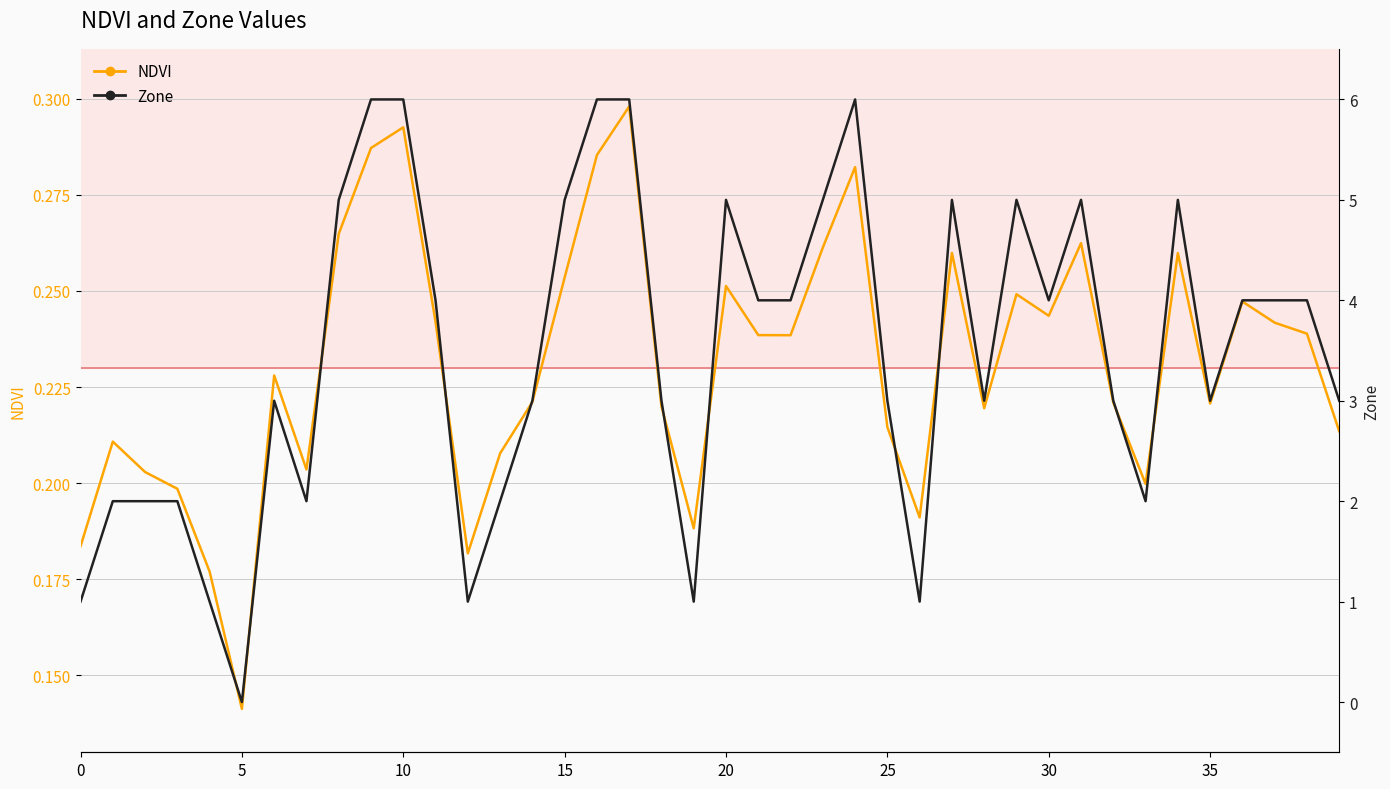

Reading right to left, extract all data points from this chart.

NDVI: 0.2	0.2	0.2	0.2	0.2	0.3	0.2	0.2	0.3	0.2	0.2	0.2	0.3	0.2	0.2	0.3	0.3	0.2	0.2	0.3	0.2	0.2	0.3	0.3	0.3	0.2	0.2	0.2	0.2	0.3	0.3	0.3	0.2	0.2	0.1	0.2	0.2	0.2	0.2	0.2
Zone: 3.0	4.0	4.0	4.0	3.0	5.0	2.0	3.0	5.0	4.0	5.0	3.0	5.0	1.0	3.0	6.0	5.0	4.0	4.0	5.0	1.0	3.0	6.0	6.0	5.0	3.0	2.0	1.0	4.0	6.0	6.0	5.0	2.0	3.0	0.0	1.0	2.0	2.0	2.0	1.0